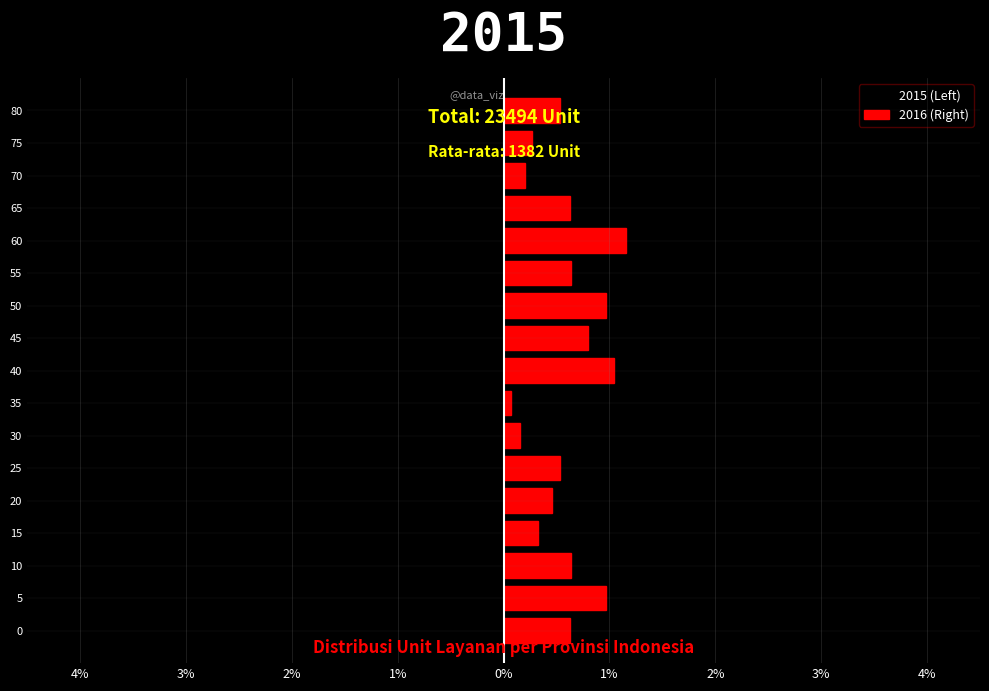

List the series in order of their overall mean, highest first.

2016 (Right), 2015 (Left)